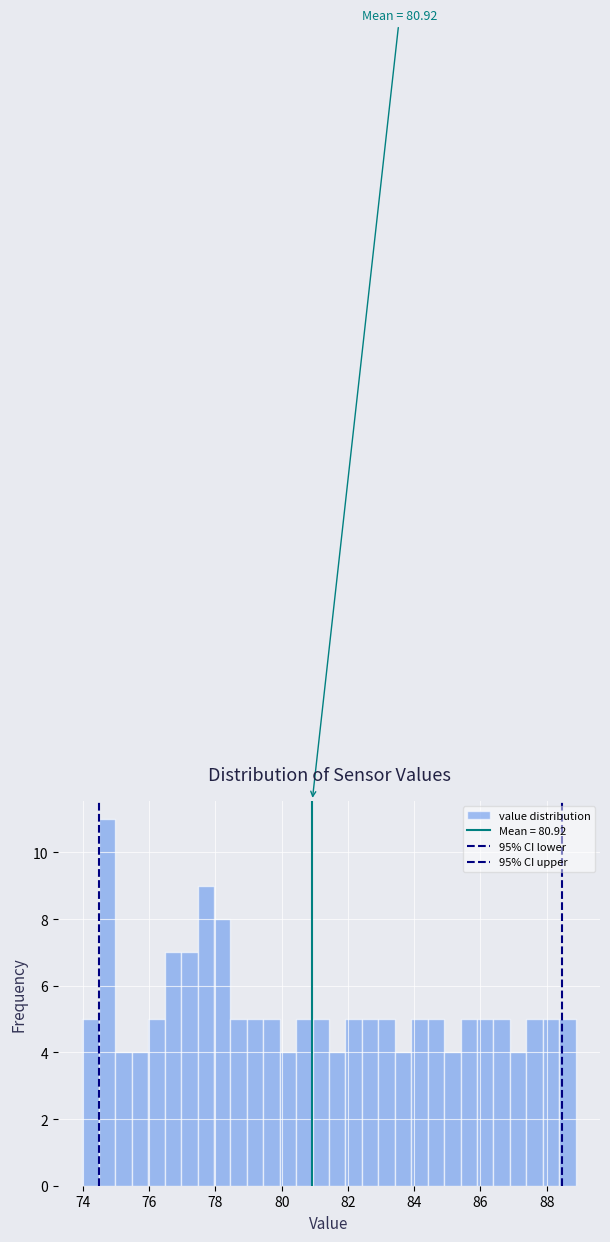

Around what value on the x-axis is the tallest bar? Give the approximate position of its centre, as read against the axis.

74.8